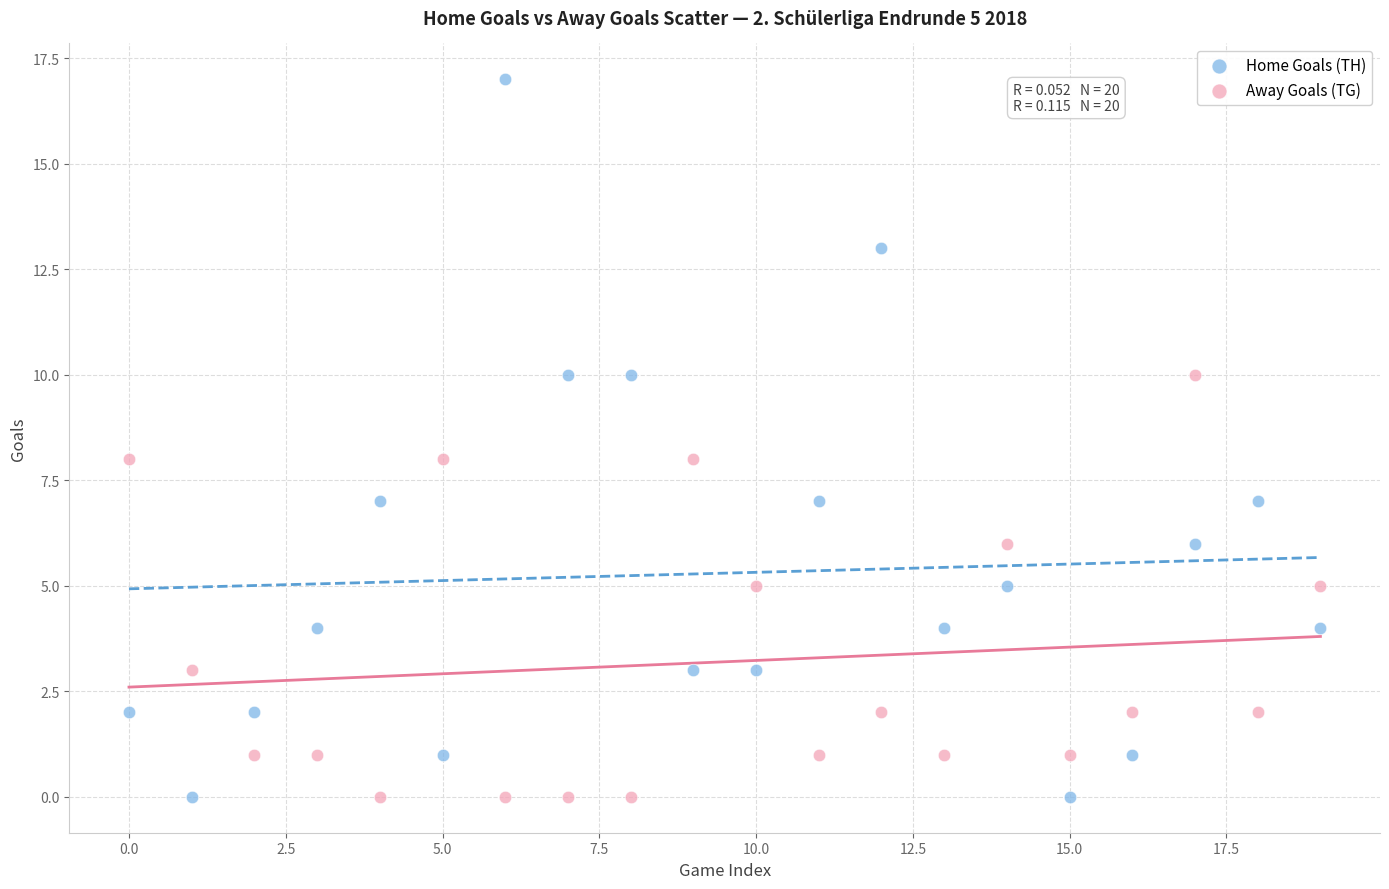

Which series reaches the maximum Y coordinate?

Home Goals (TH)